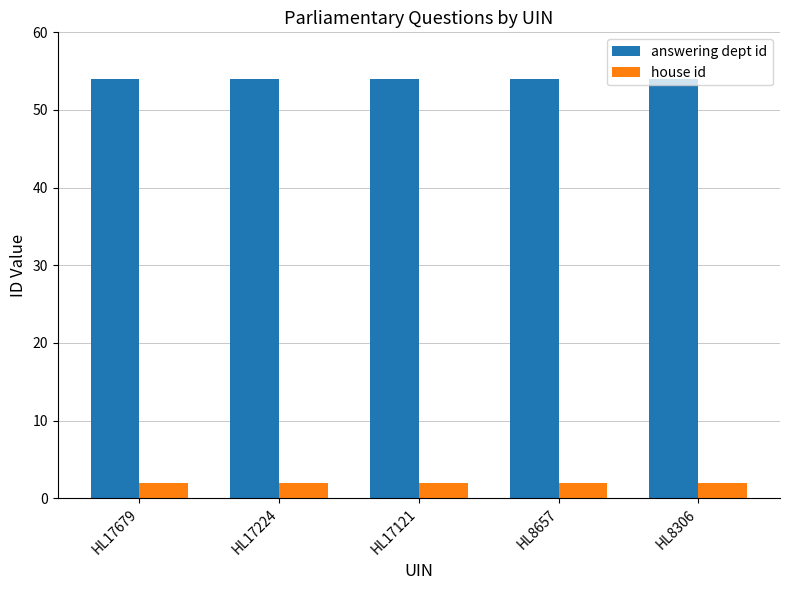

What is the difference between the highest and lowest values at HL17679?

52